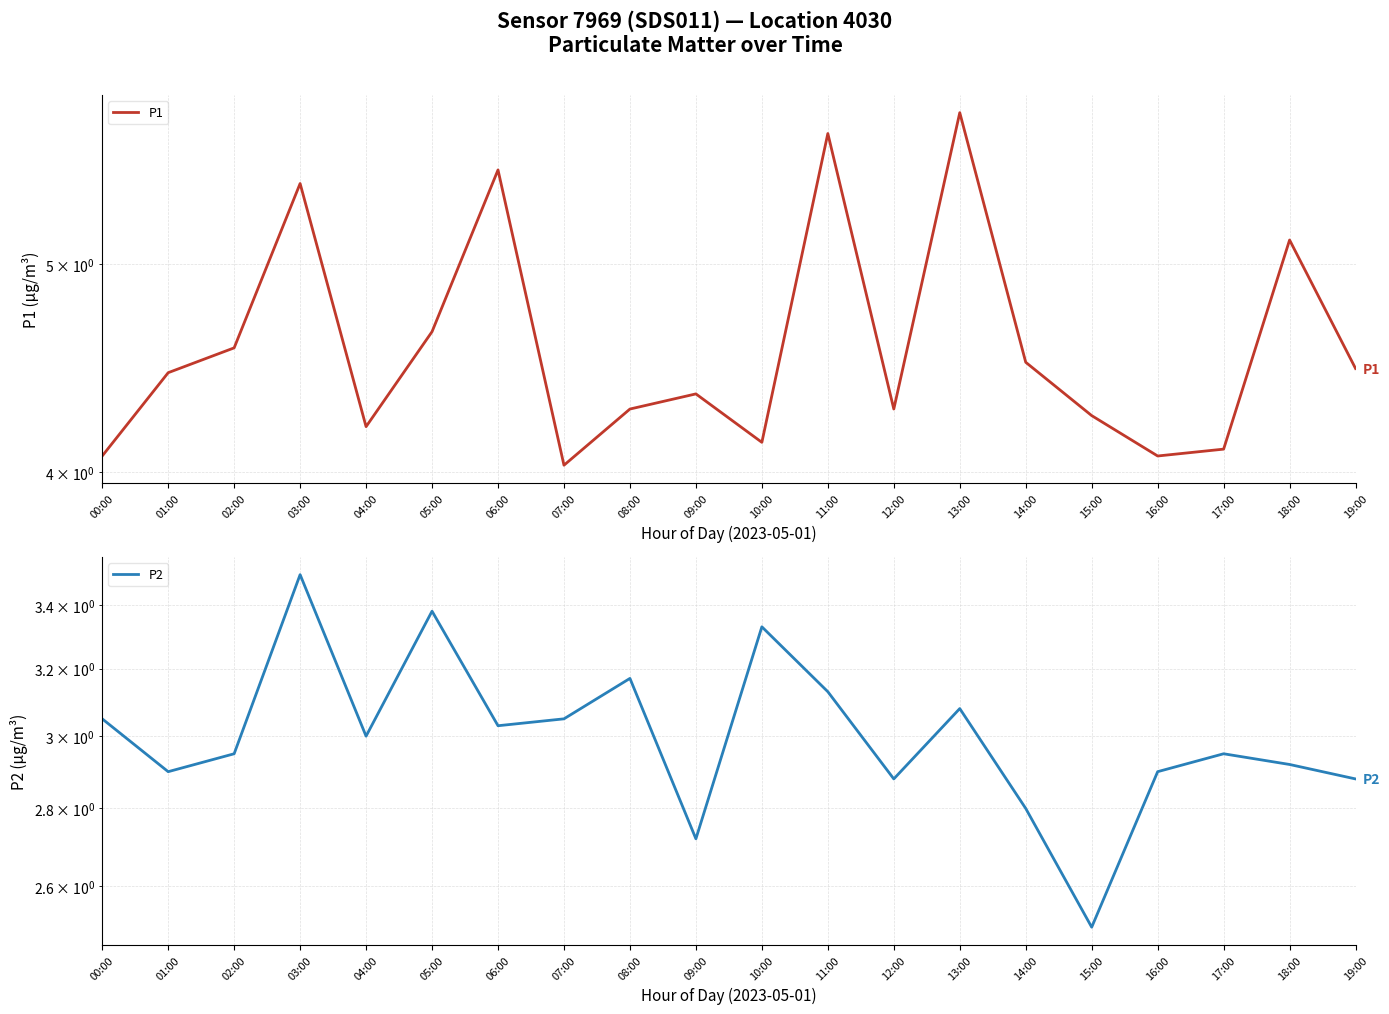

What is the minimum value shown in the chart?

2.5